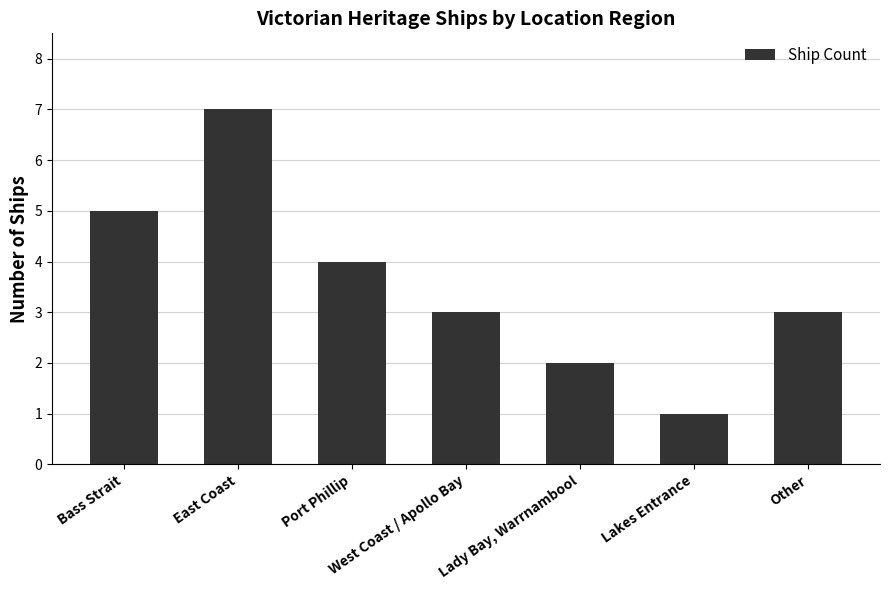

What is the value of the 7th bar from the left?

3